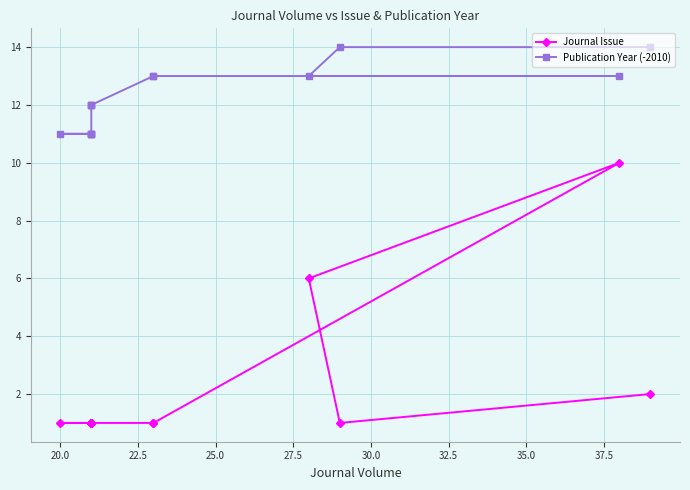

Is this an area chart (filled region under the line)?

No